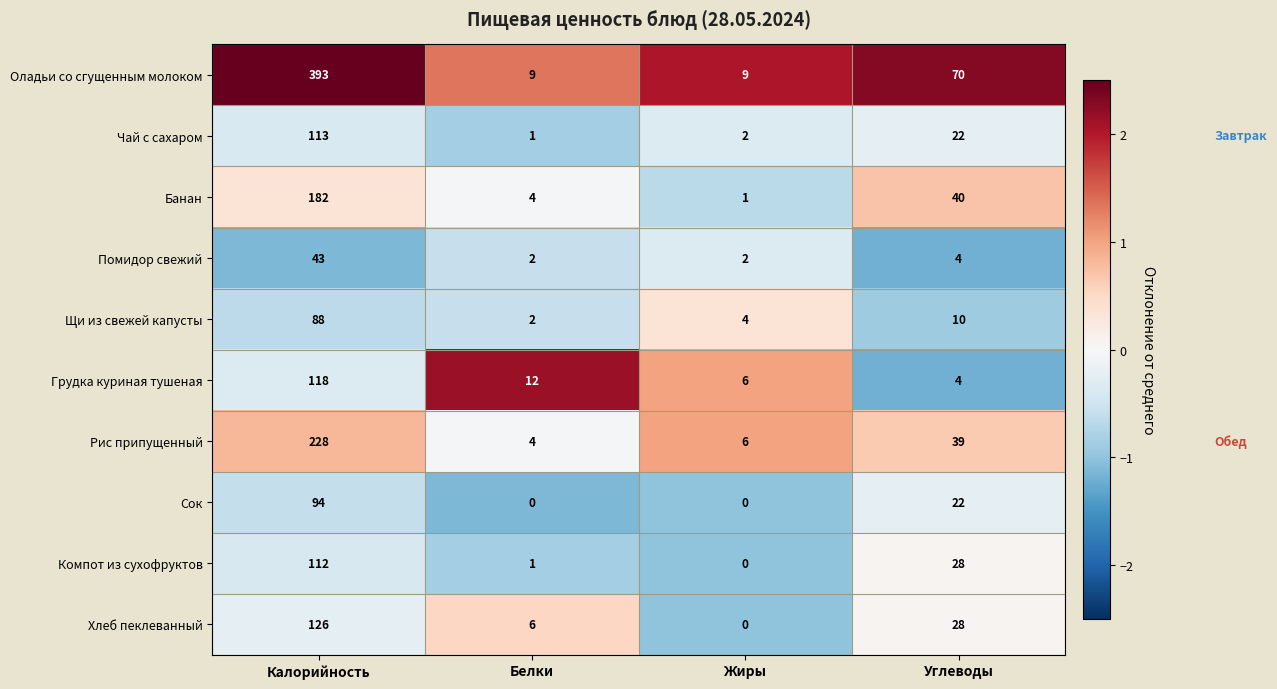

Is it true that Банан equals 182 at Калорийность?

True